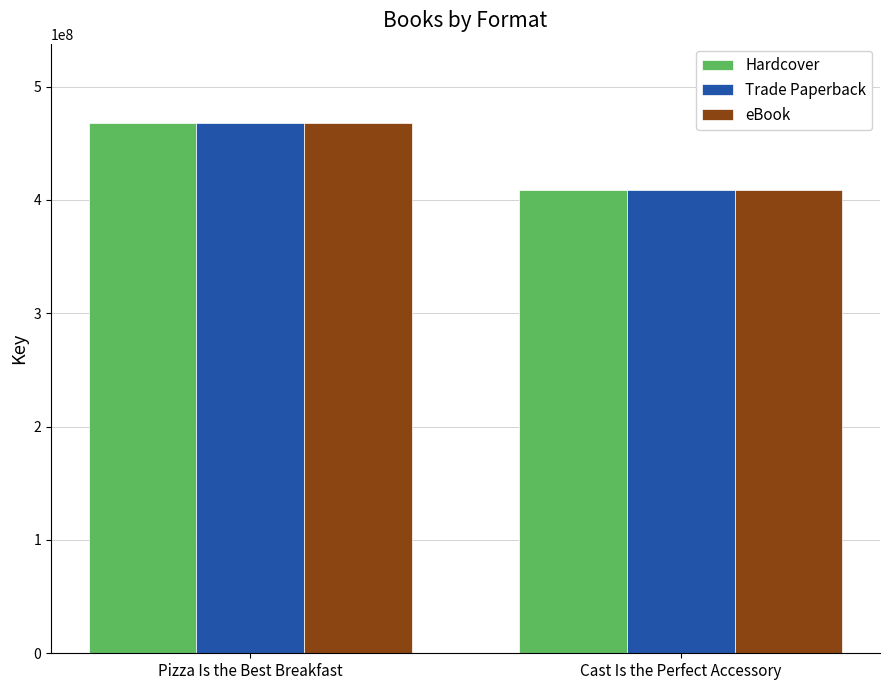

Which category has the lowest value in the Trade Paperback series?

Cast Is the Perfect Accessory